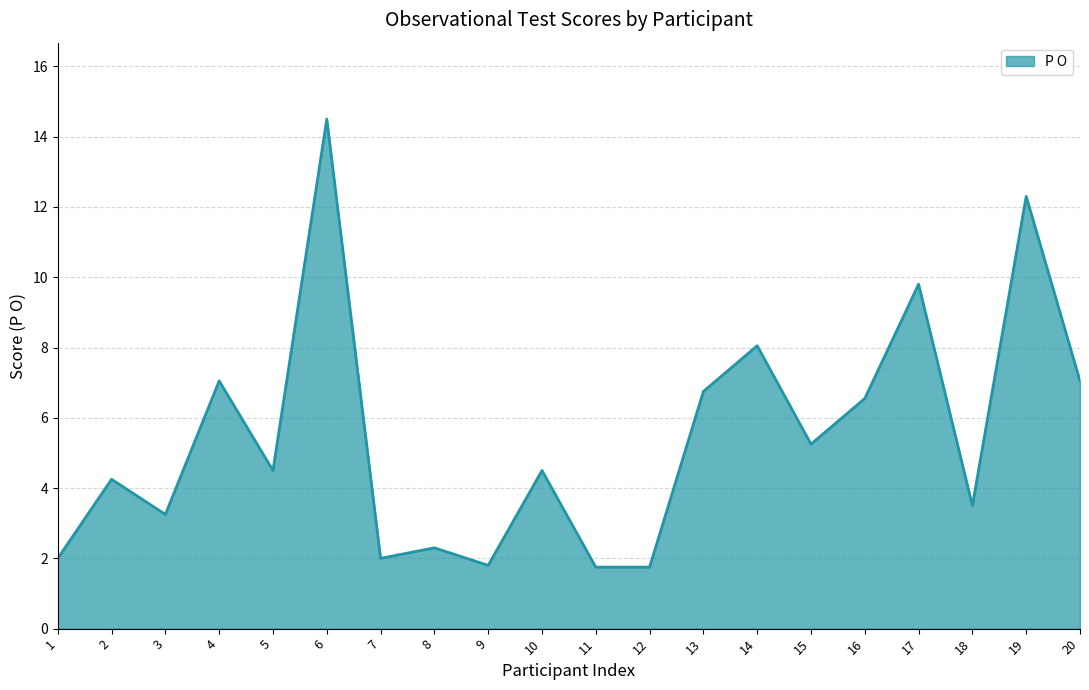

What is the ratio of the value at 8 to the value at 10?

0.5